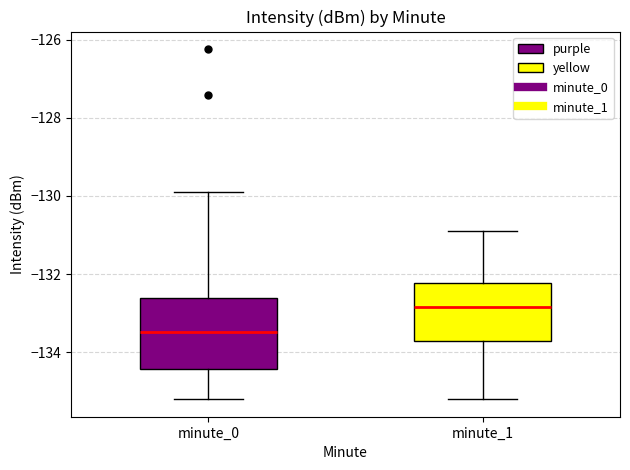

Where does the upper whisker of the box for minute_0 end on the y-axis? The values are not printed on the chart, so give them approximately, as read against the axis.

-130.0